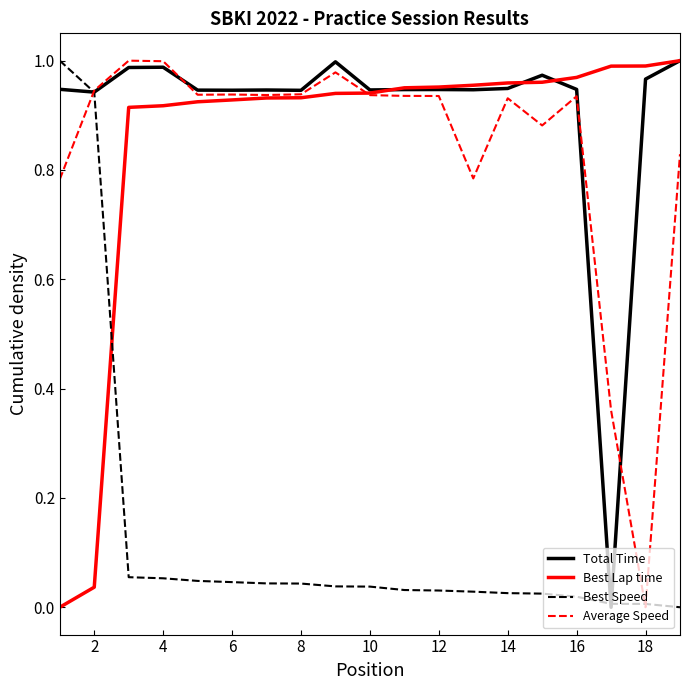

Which series has the largest total across all categories?

Total Time